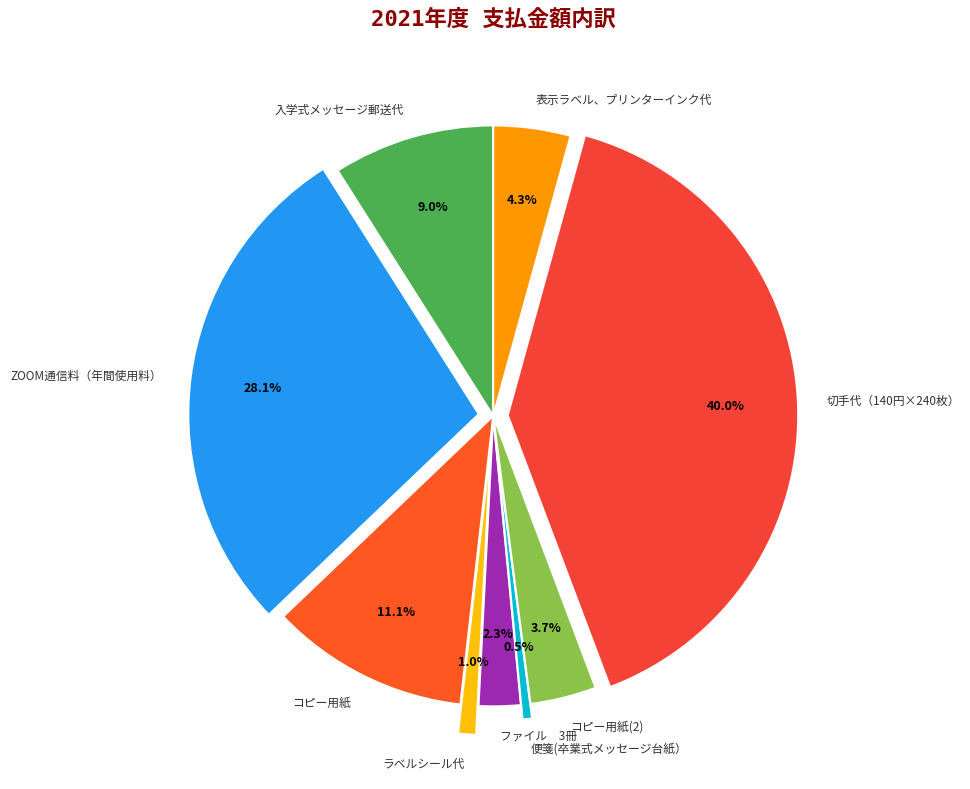

Do ファイル 3冊 and コピー用紙(2) together represent more than half of the pie?

No